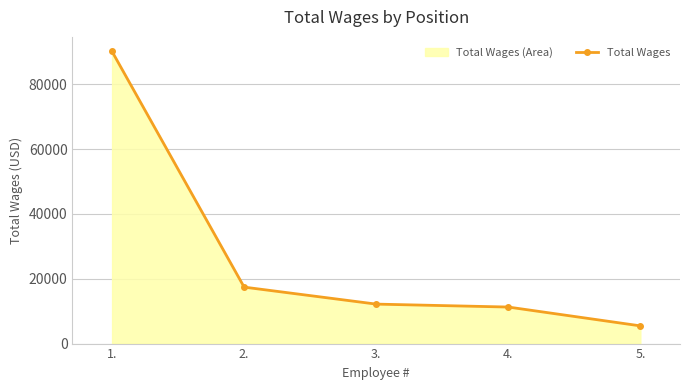

How many categories are shown in the chart?

5